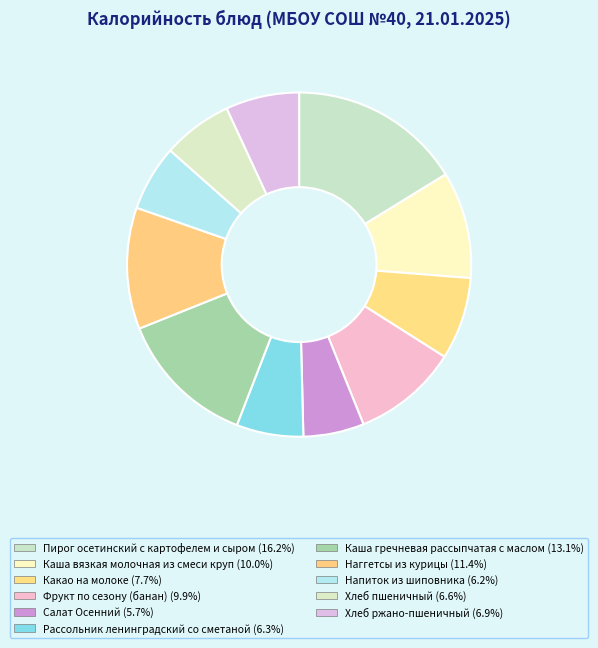

How many slices are in this pie chart?

11